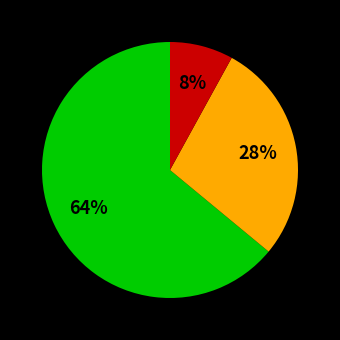

Is there any slice that represents more than half of the pie?

Yes